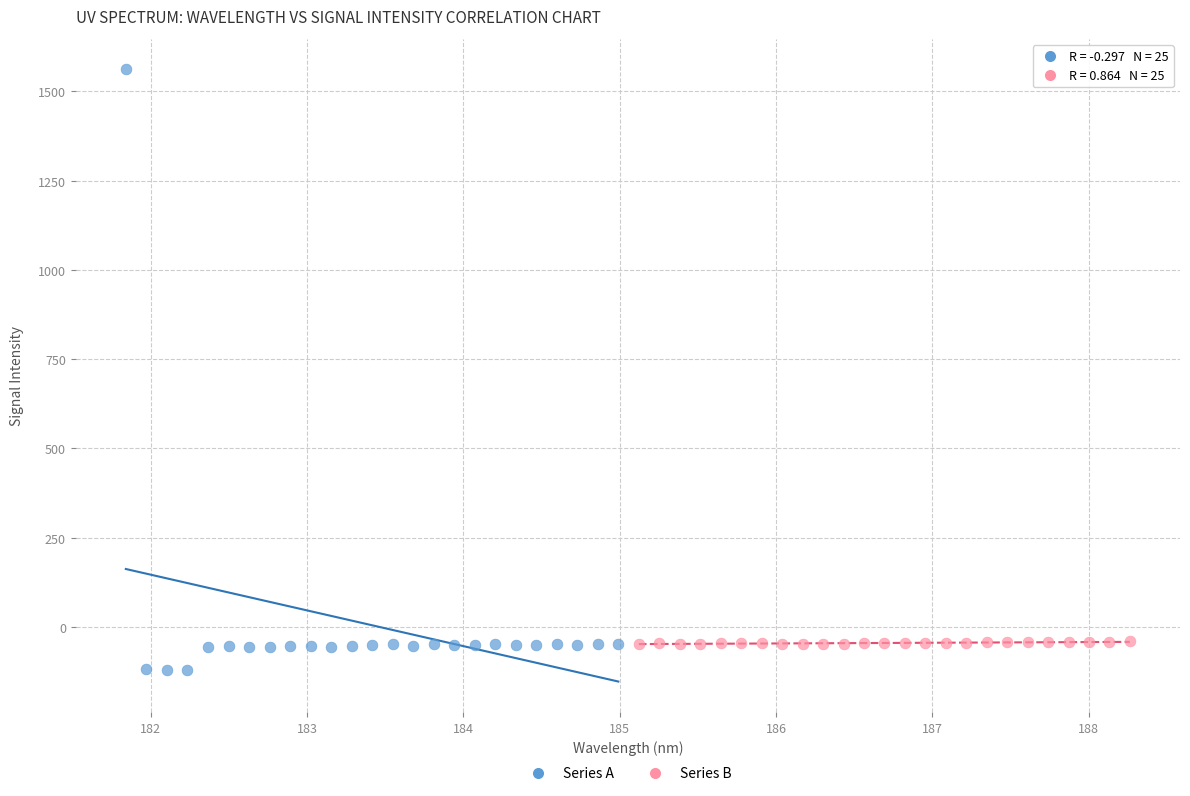

Which series has the largest Y range (max minus min)?

Series A